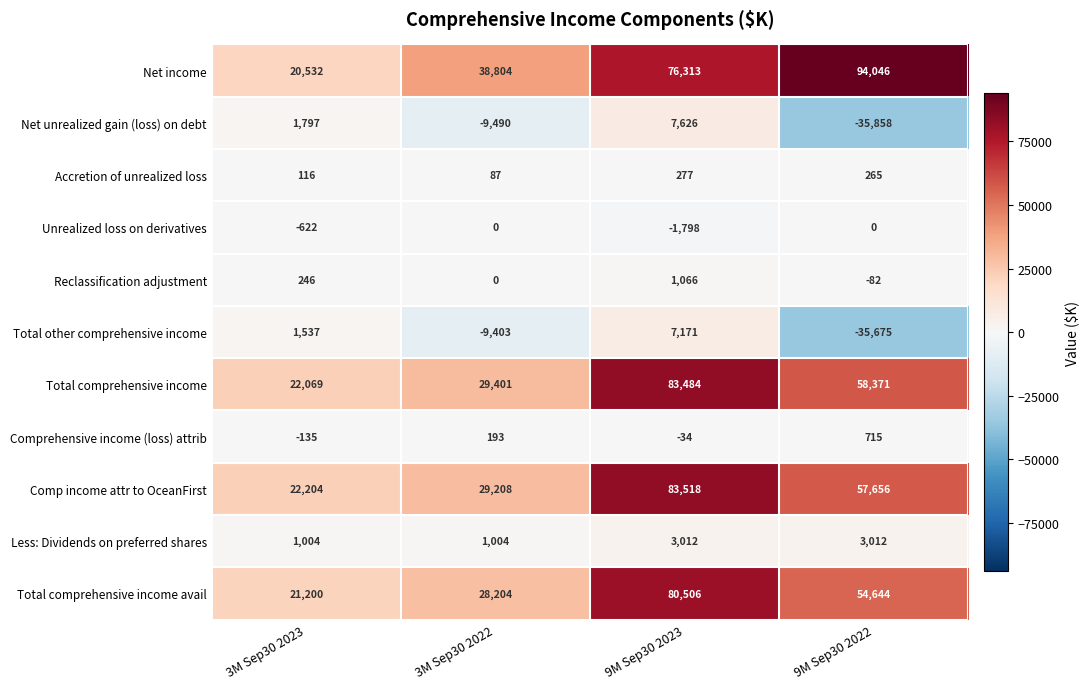

Is it true that Total comprehensive income avail equals 92535 at 9M Sep30 2022?

False